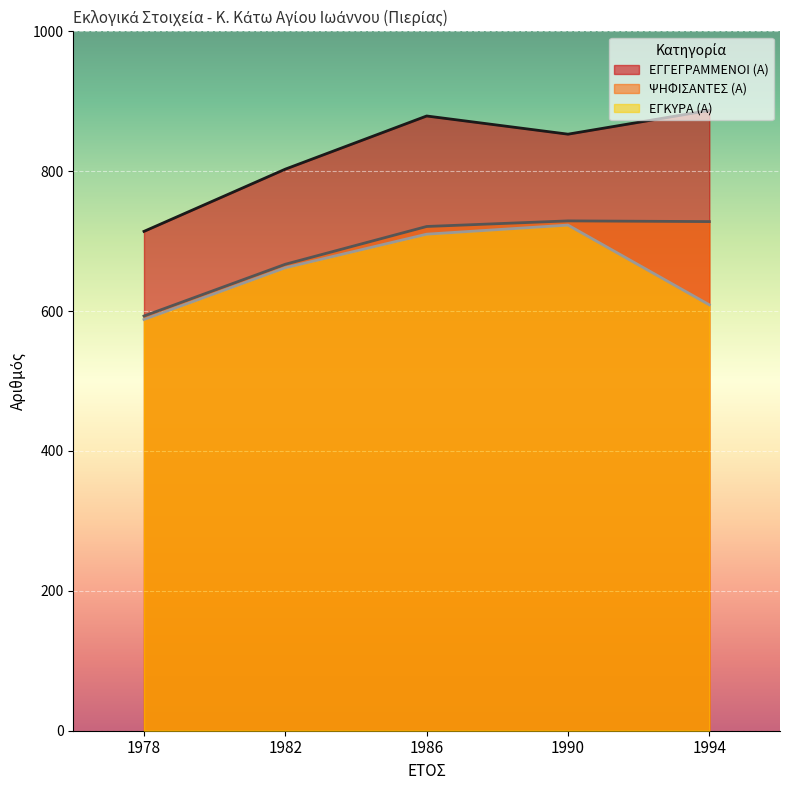

Read the ΕΓΓΕΓΡΑΜΜΕΝΟΙ (Α) value at 1986.

879